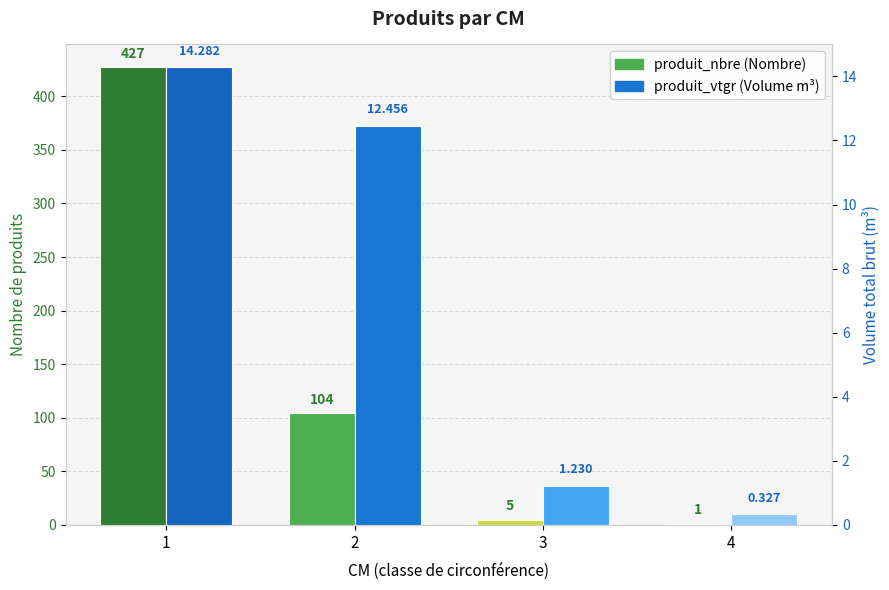

What is the difference between the highest and lowest values at 1?

412.7